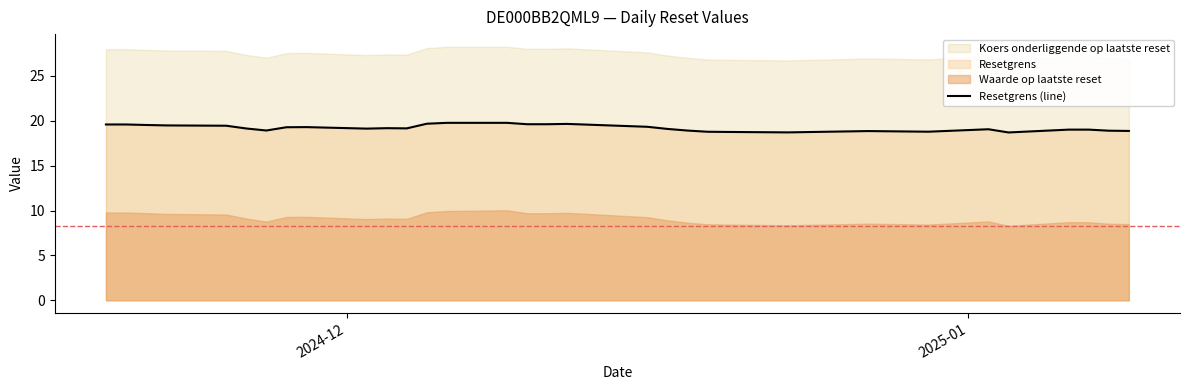

True or false: the data shows 11.1 at 20.

False